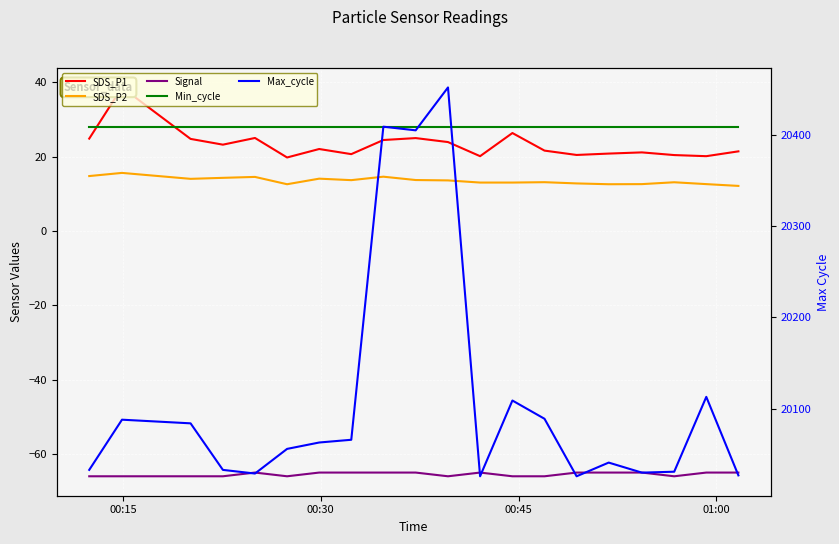

Which series has the widest spread of values?

Max_cycle